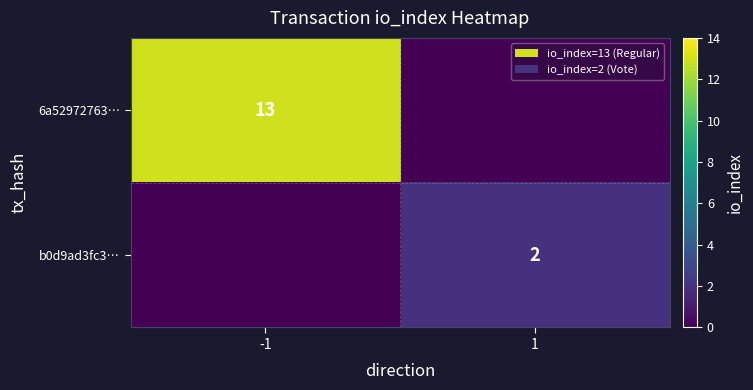

The value of b0d9ad3fc3… at 1 is 2. True or false?

True